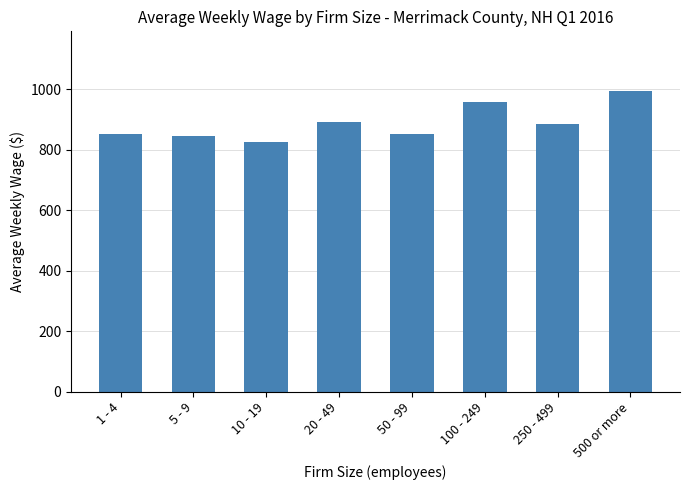

What is the difference between the values at 100 - 249 and 1 - 4?

106.2